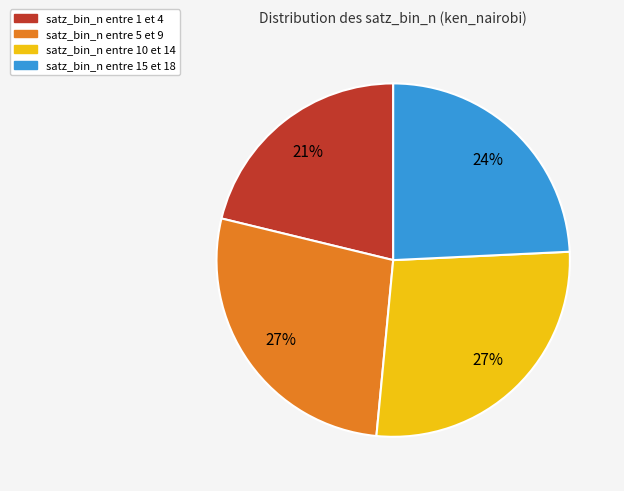

To the nearest percent, what is the average slice percentage?

25%